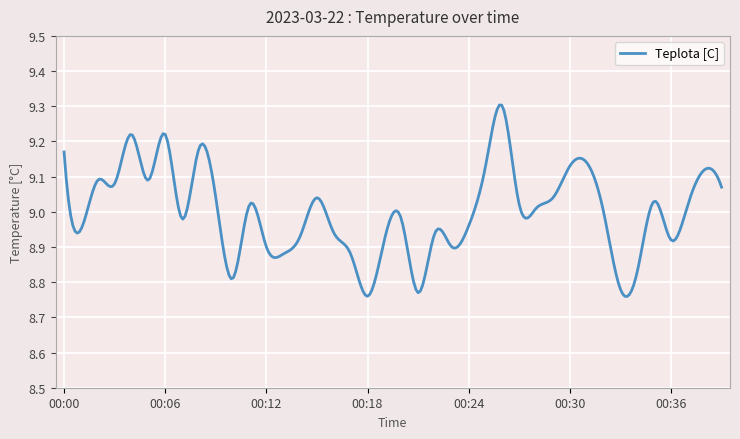

What is the difference between the maximum and minimum values?

0.5